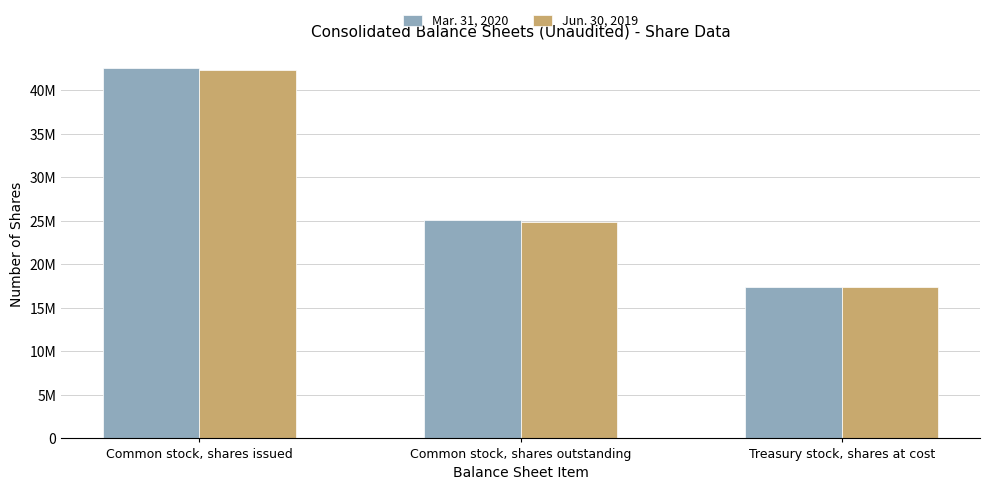

Rank the series by their maximum value, from lowest to highest.

Jun. 30, 2019, Mar. 31, 2020